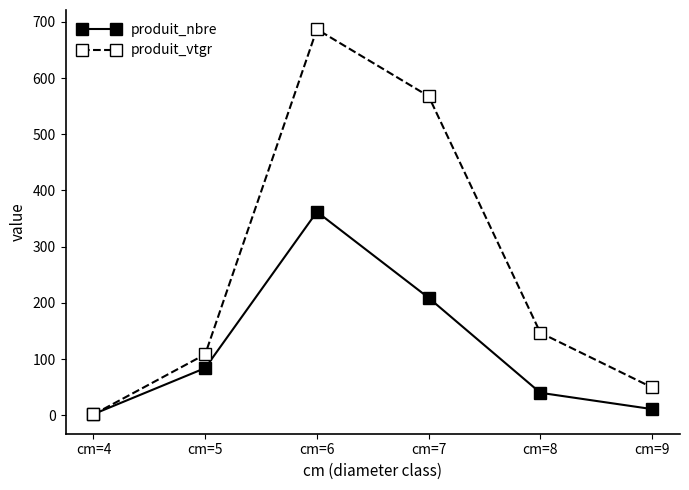

Is this an area chart (filled region under the line)?

No